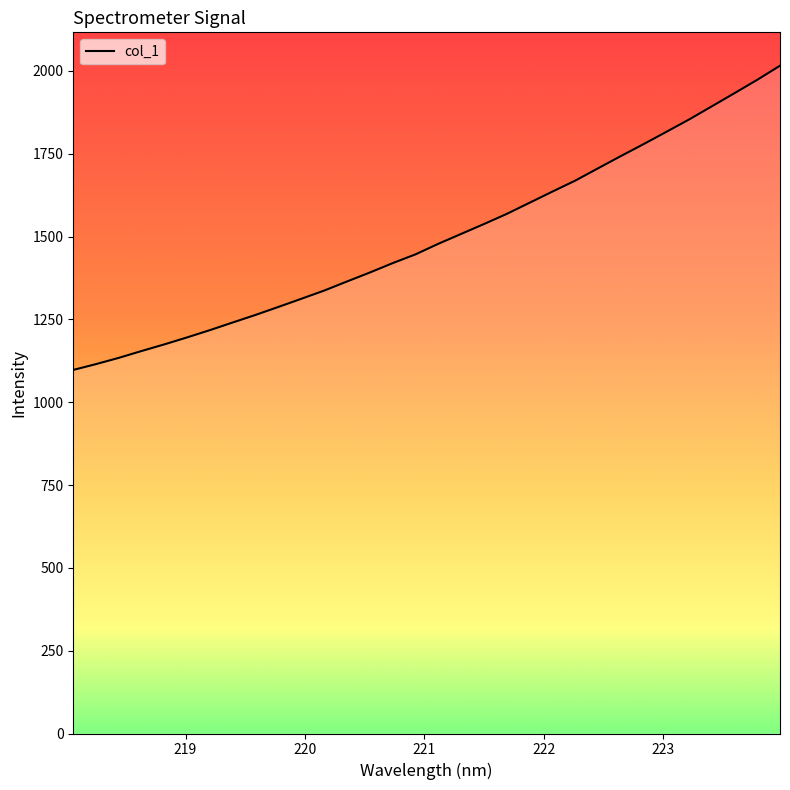

What is the difference between the maximum and minimum values?

918.2